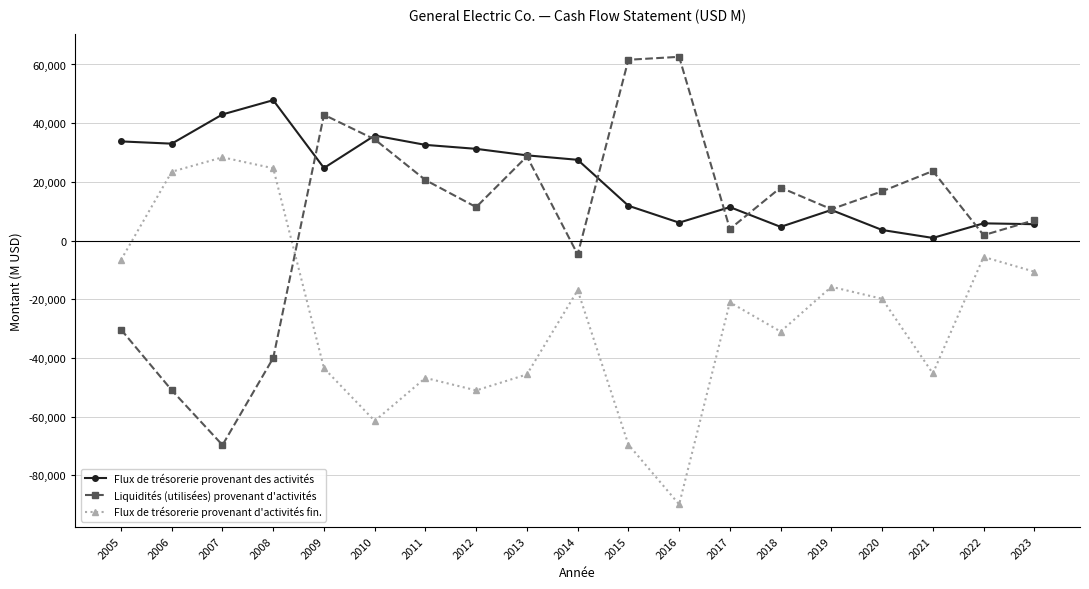

What is the maximum value for Liquidités (utilisées) provenant d'activités?

62613